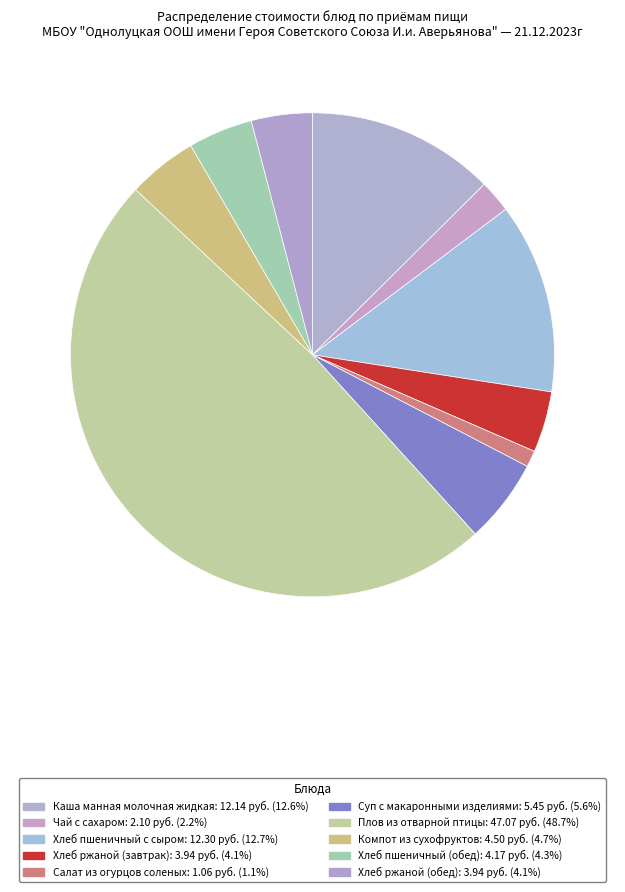

How many segments does this pie chart have?

10